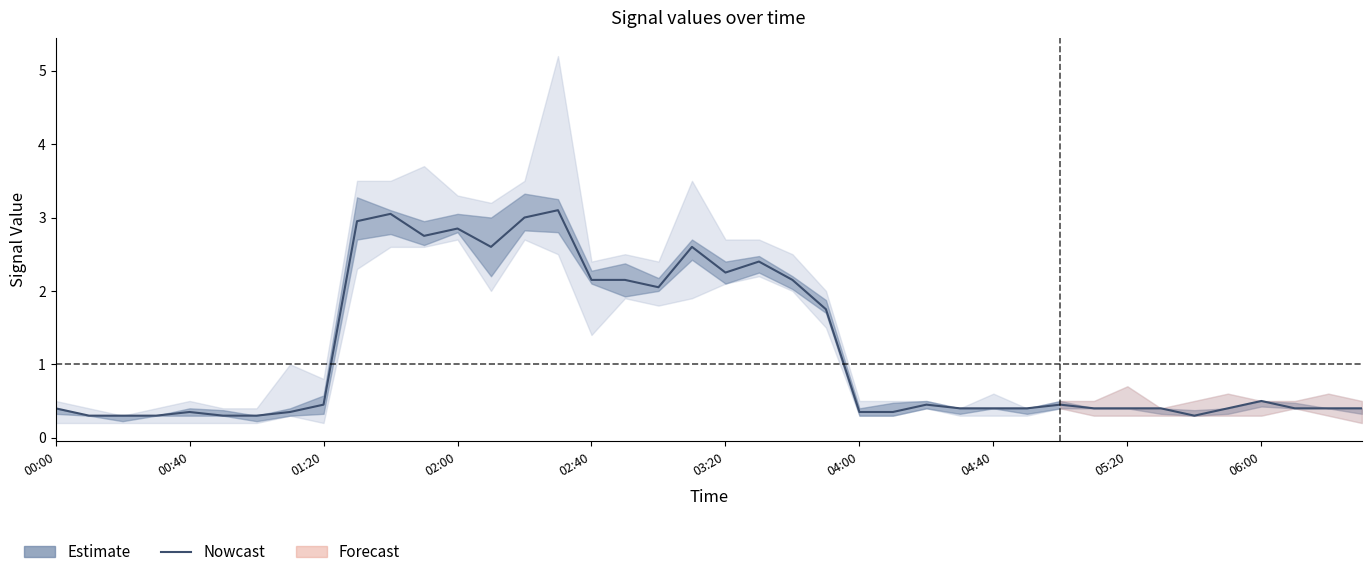

Which label corresponds to the smallest value in the chart?

00:40